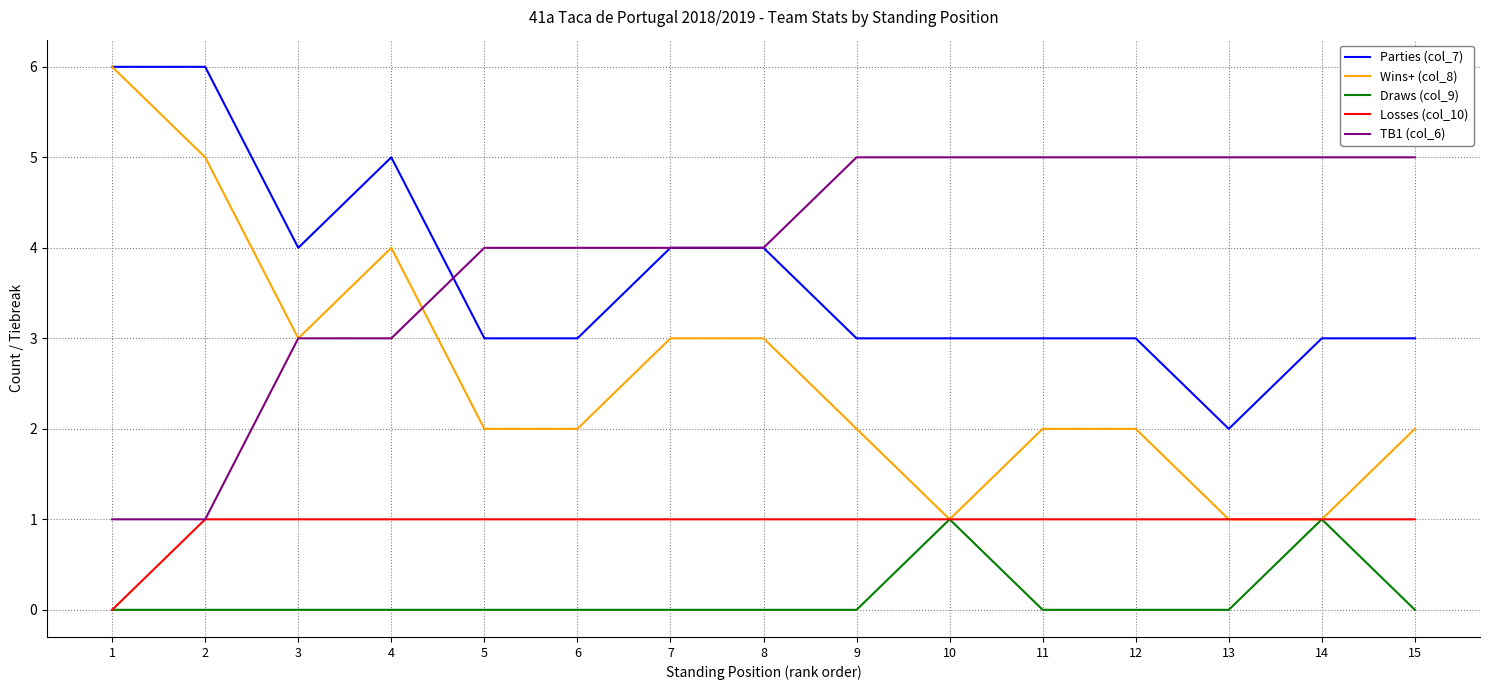

Reading right to left, transcribe all the data shown in this chart.

Parties (col_7): 3	3	2	3	3	3	3	4	4	3	3	5	4	6	6
Wins+ (col_8): 2	1	1	2	2	1	2	3	3	2	2	4	3	5	6
Draws (col_9): 0	1	0	0	0	1	0	0	0	0	0	0	0	0	0
Losses (col_10): 1	1	1	1	1	1	1	1	1	1	1	1	1	1	0
TB1 (col_6): 5	5	5	5	5	5	5	4	4	4	4	3	3	1	1